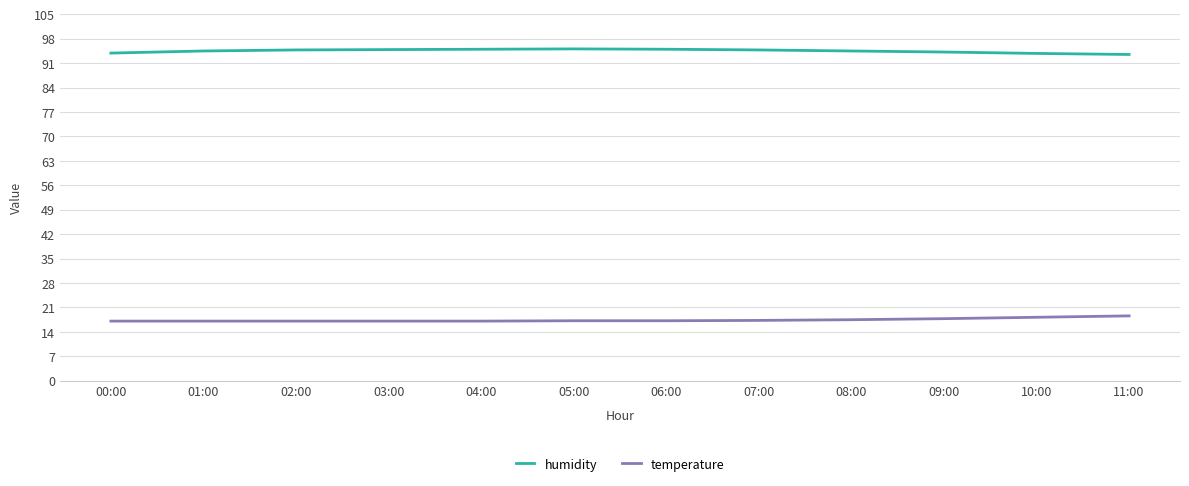

What is the highest value of the temperature series?

18.6